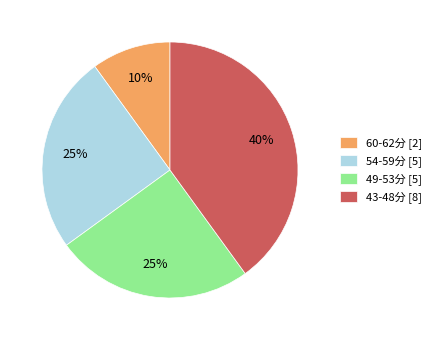

What percentage is the 60-62分 [2] slice, to the nearest percent?

10%